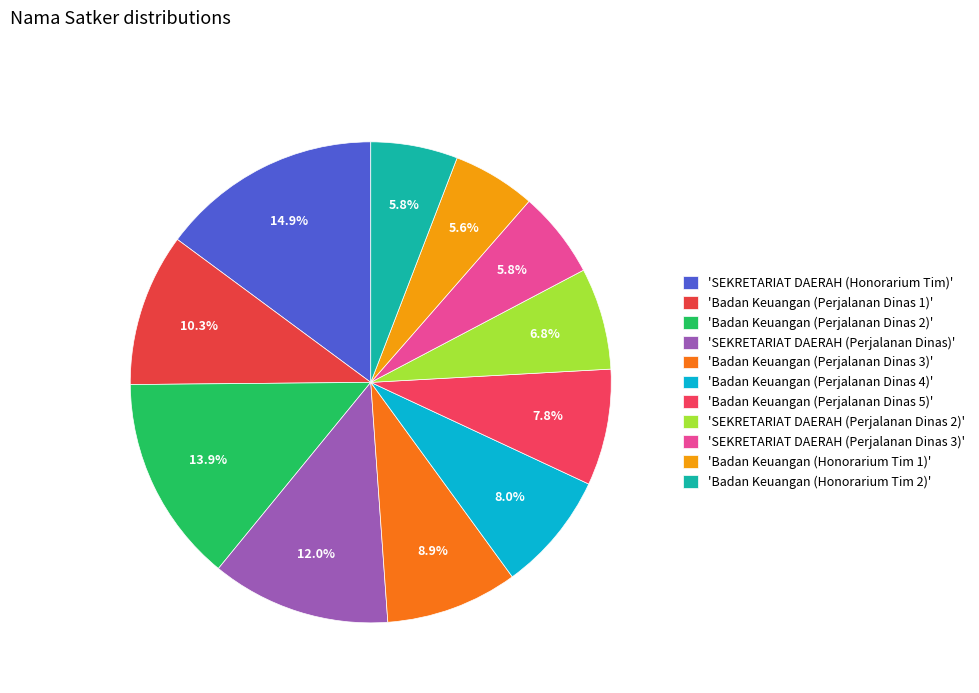

Count the number of slices in the pie.

11